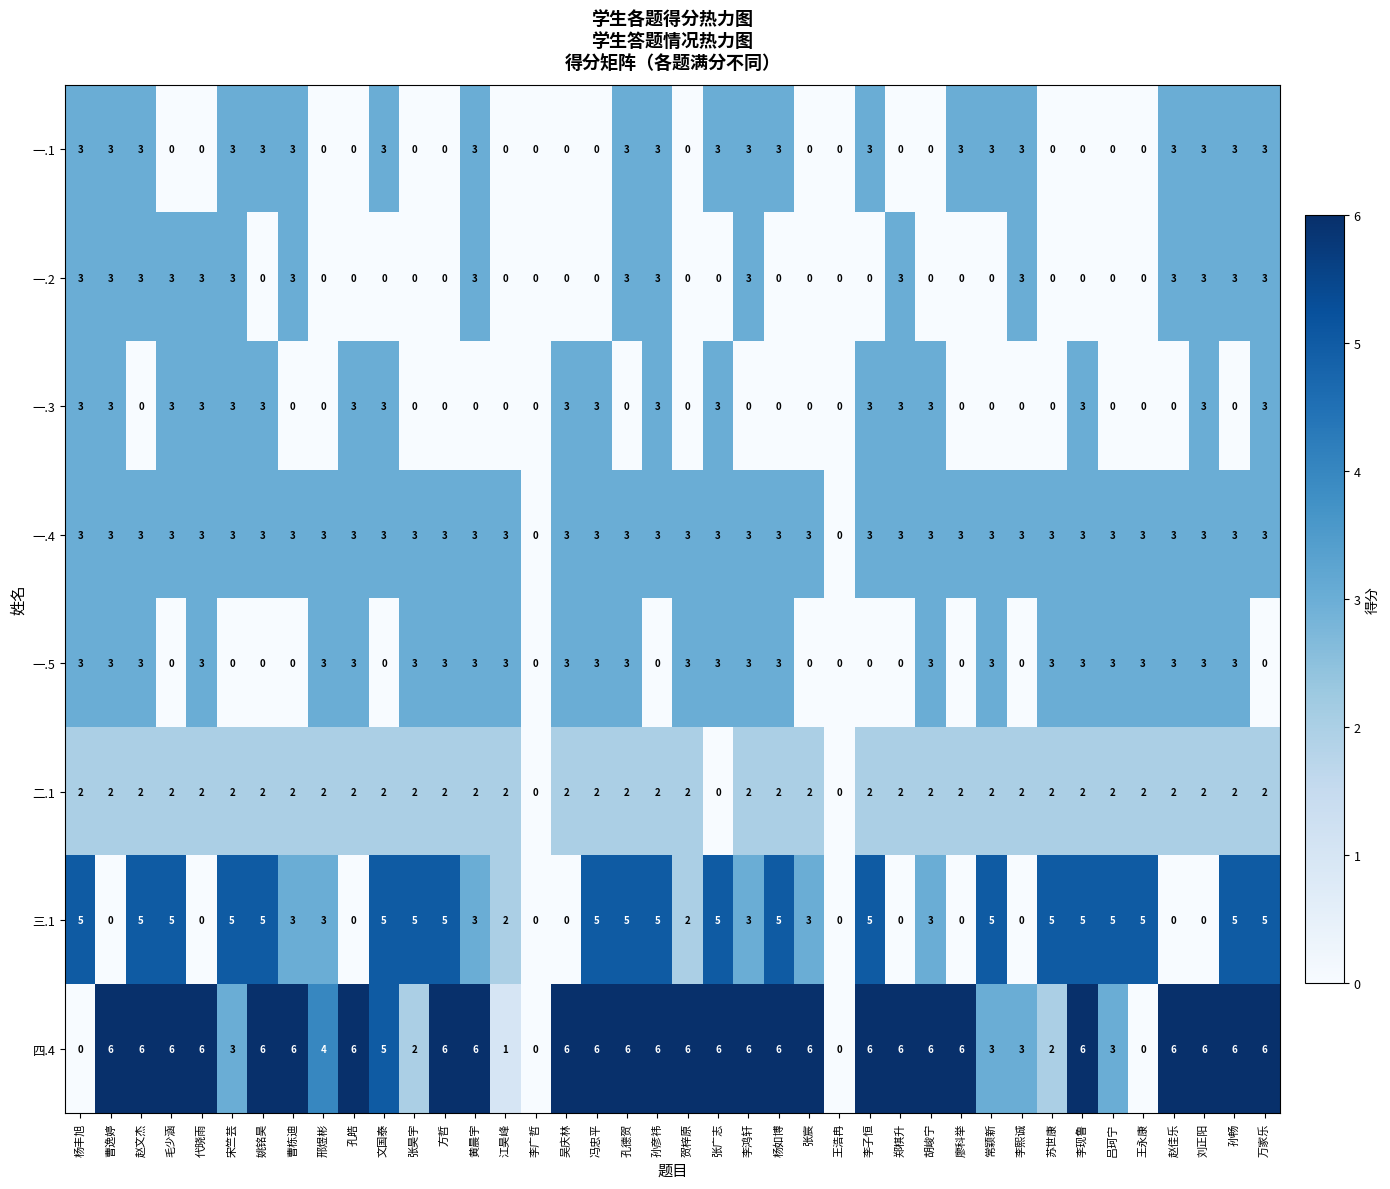

The 二.1 series shows 2 at 邢煜彬. True or false?

True